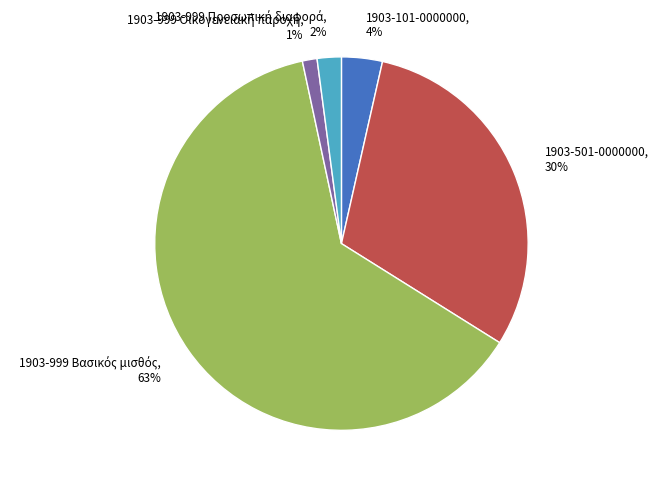

What percentage is the 1903-501-0000000 slice, to the nearest percent?

30%